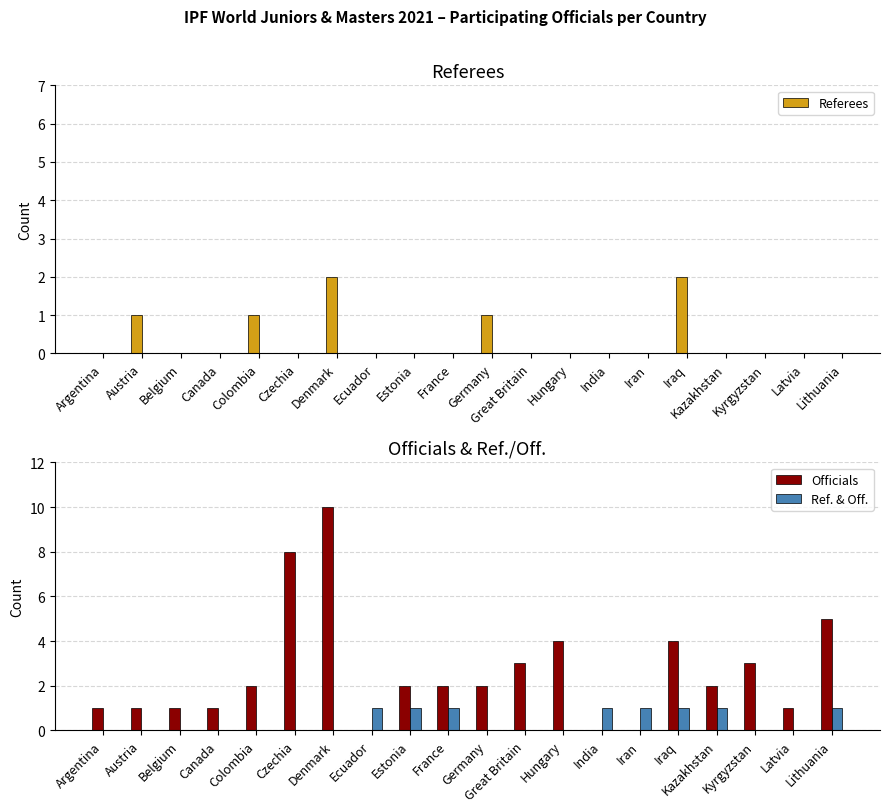

List the series in order of their peak value, highest first.

Officials, Referees, Ref. & Off.